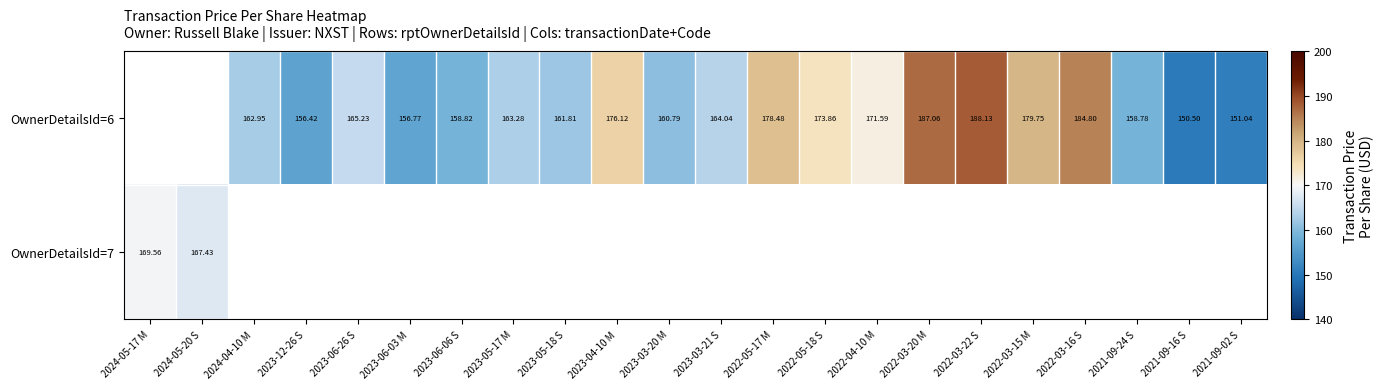

What is the greatest value displayed?

188.1